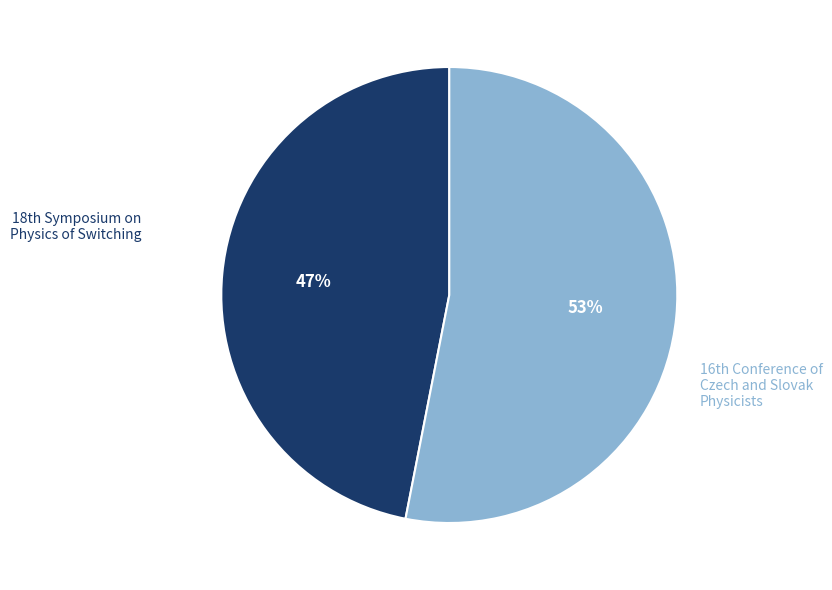

What is the smallest slice in the pie chart?

18th Symposium on Physics of Switching